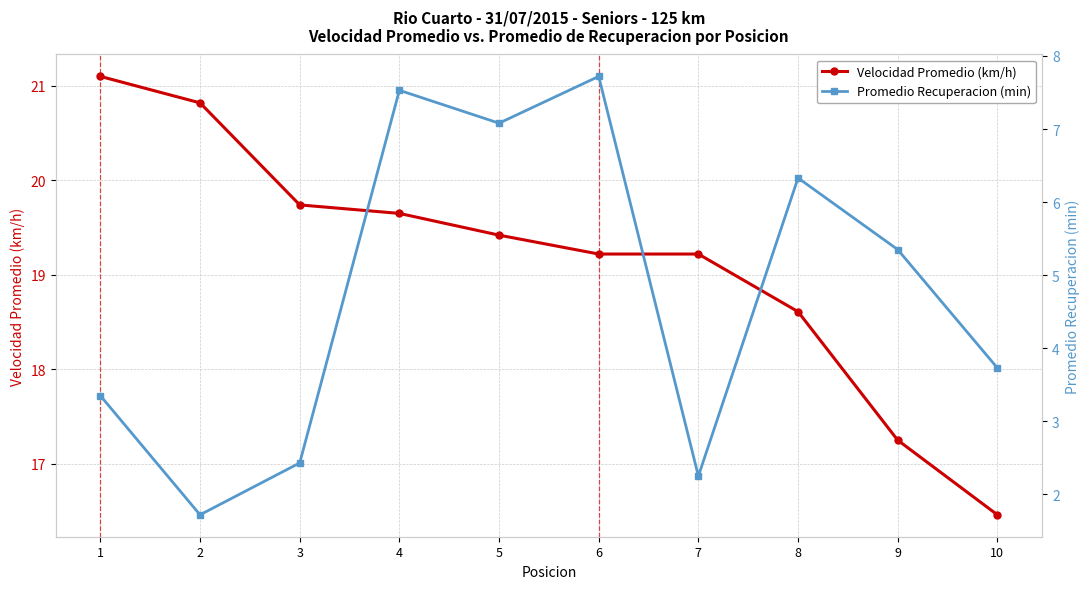

What is the highest value of the Velocidad Promedio (km/h) series?

21.1